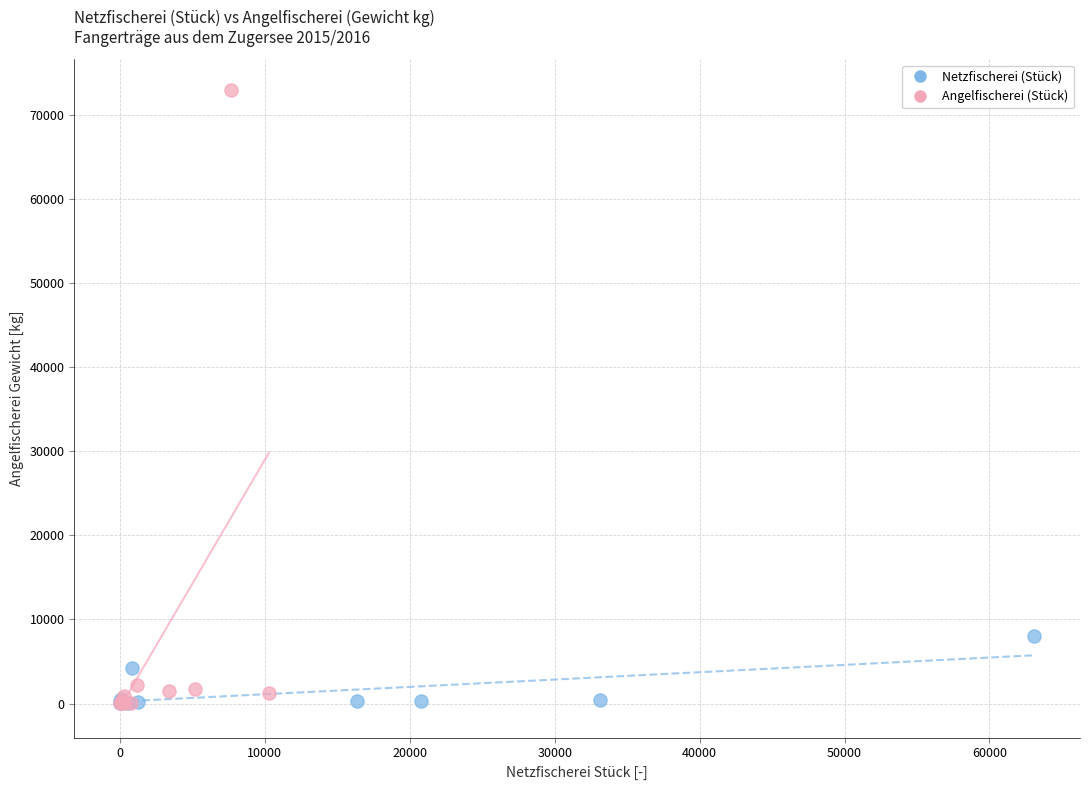

Which series has the largest Y range (max minus min)?

Angelfischerei (Stück)